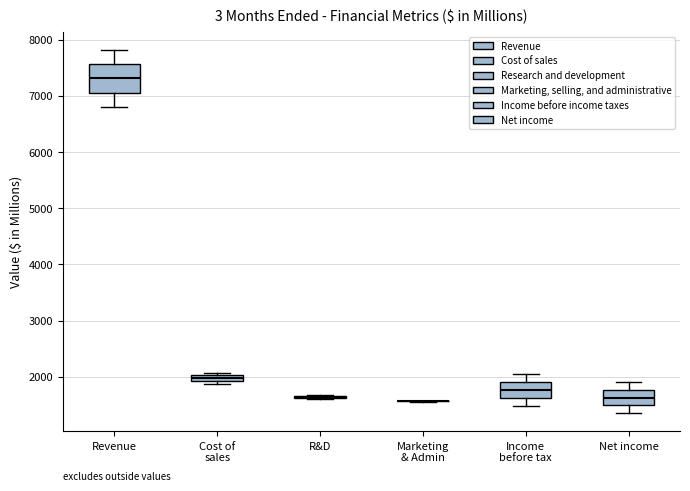

Comparing the boxes themselves (not the whiskers), which one is the tallest?

Revenue